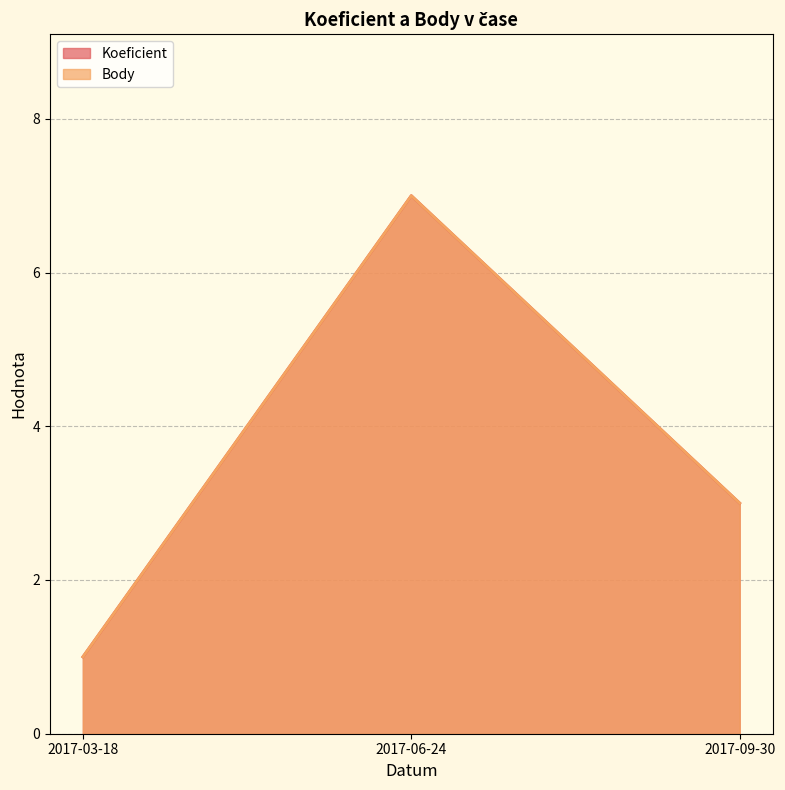

Is the value of Body at 2017-03-18 greater than the value of Koeficient at 2017-09-30?

No